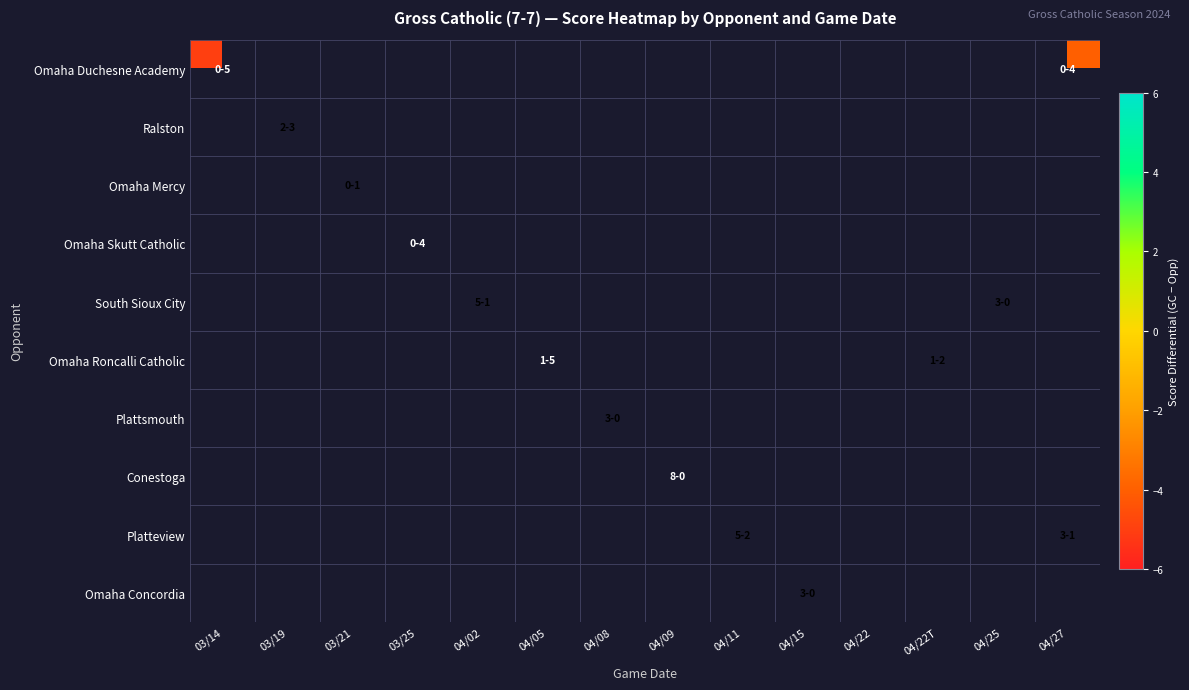

What is the spread (max minus min) of values at 04/27?

6.0